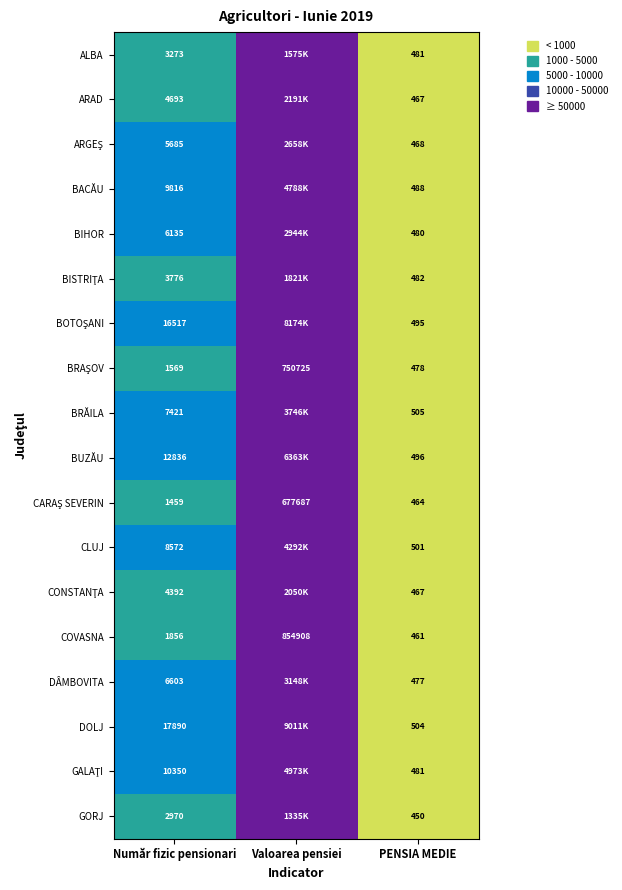

Which series changed the most between Număr fizic pensionari and PENSIA MEDIE?

DOLJ